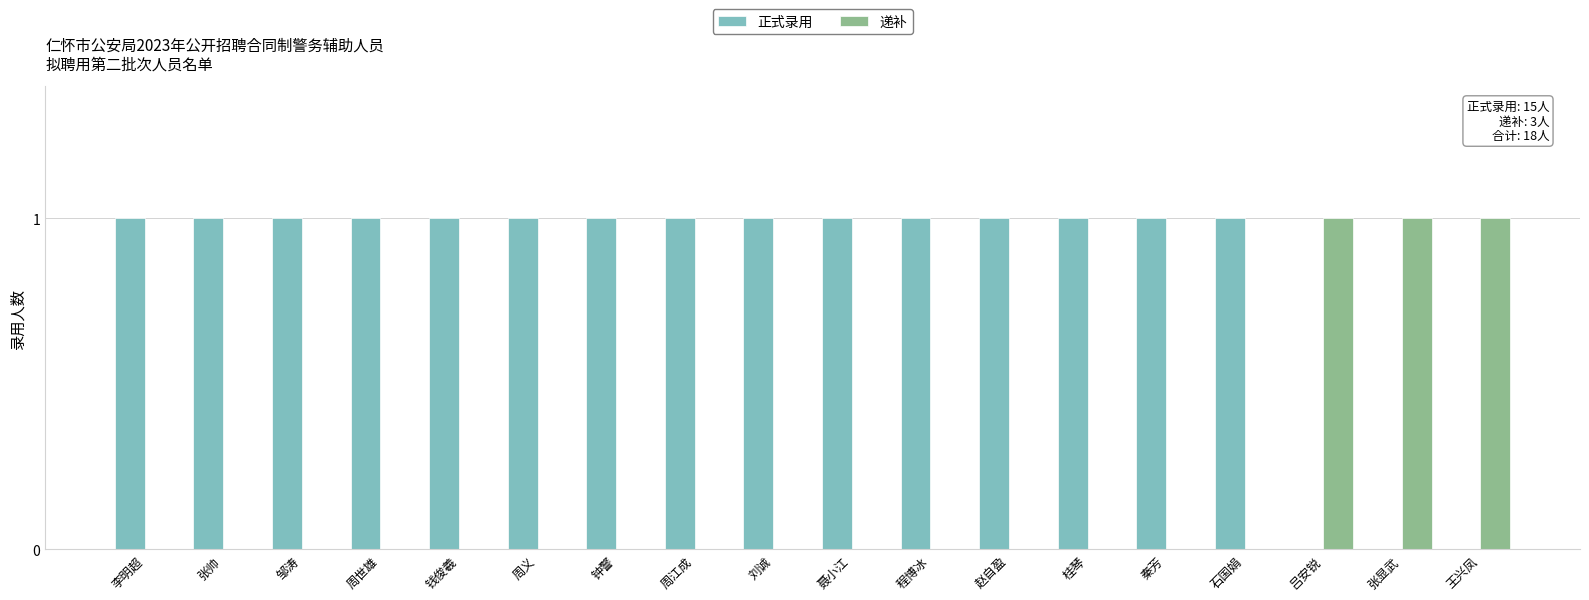

What is the sum of all 递补 values?

3